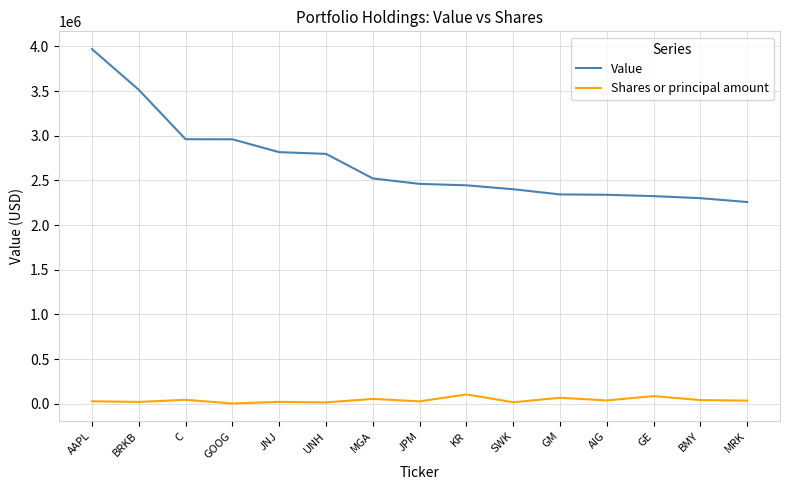

What are all the series names shown in the legend?

Value, Shares or principal amount